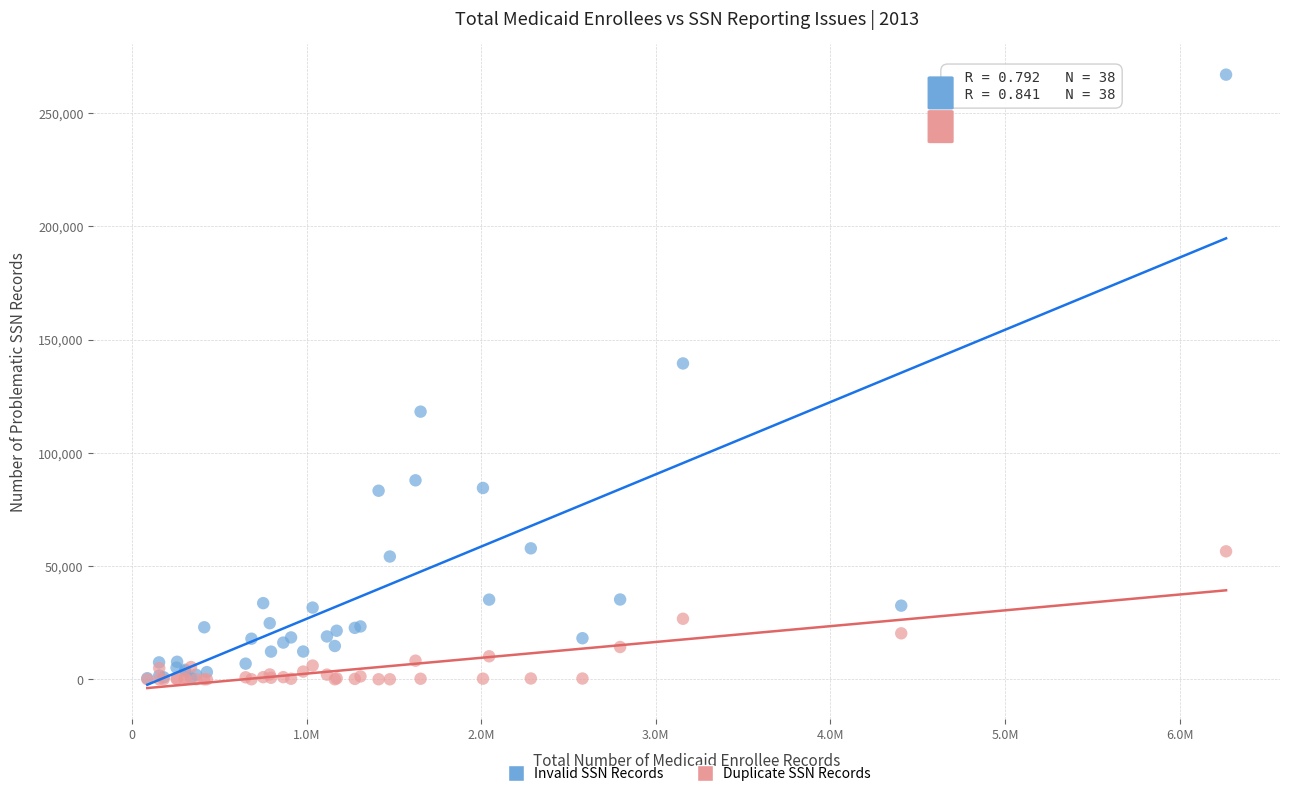

What are all the series names shown in the legend?

Invalid SSN Records, Duplicate SSN Records